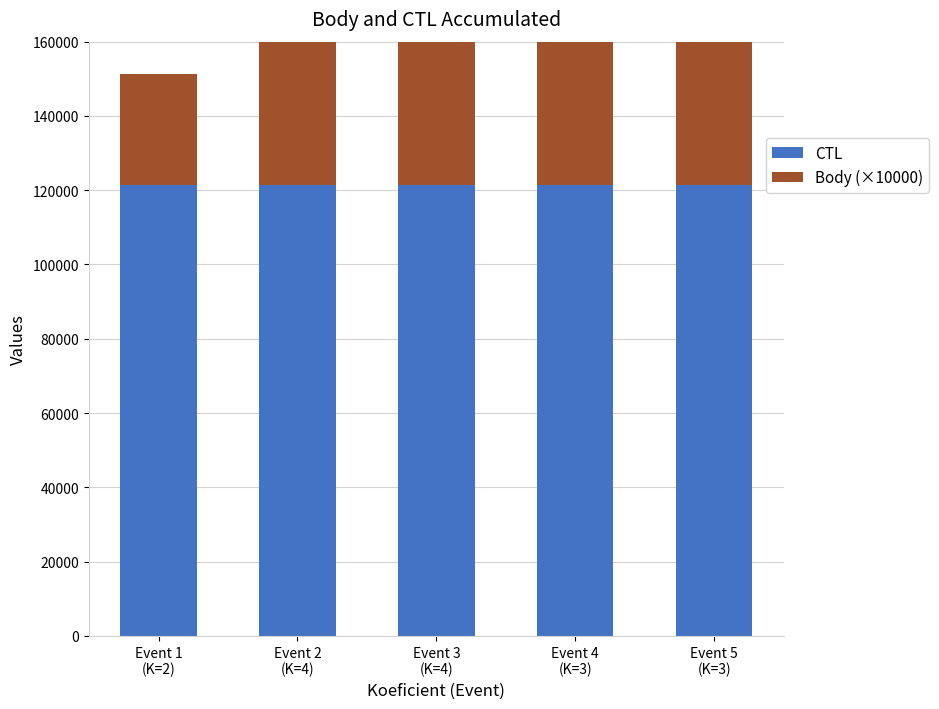

How many data points in CTL are above 121317?

2